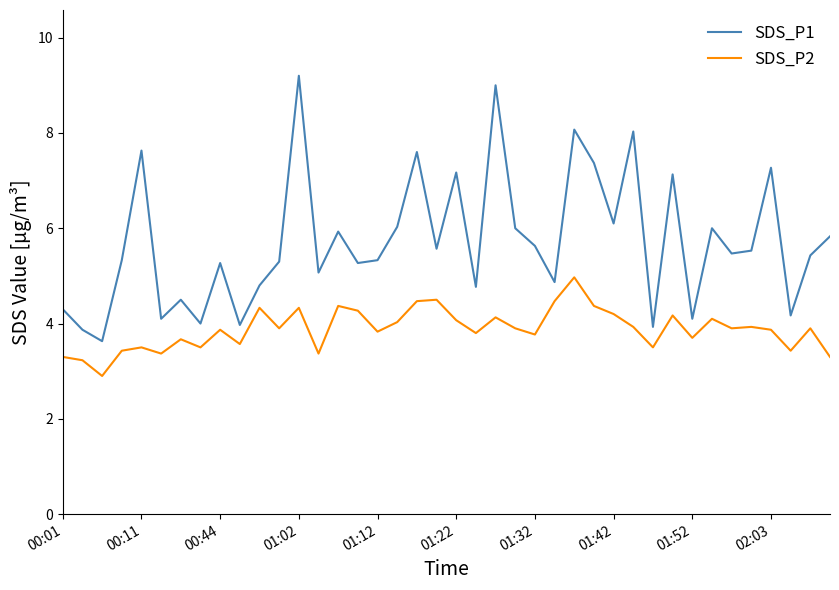

List the series in order of their overall mean, lowest first.

SDS_P2, SDS_P1